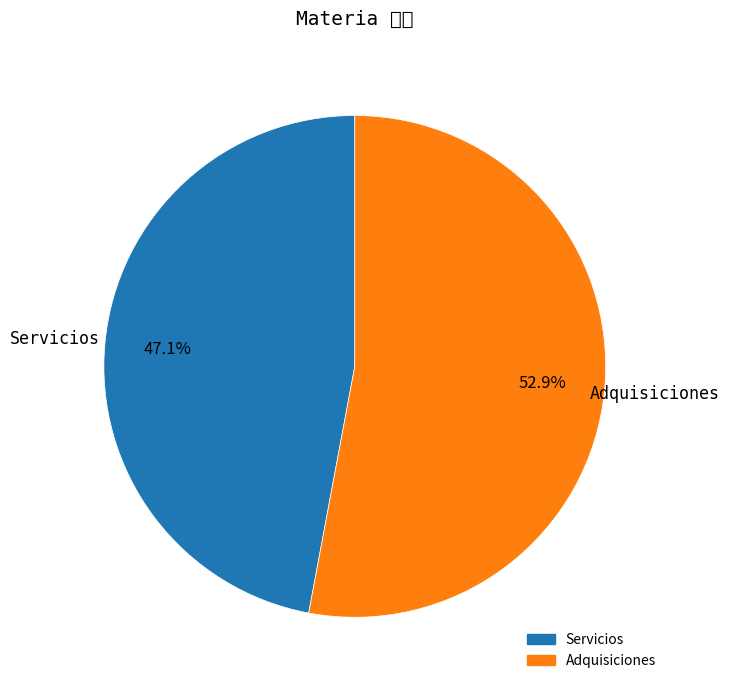

What percentage is the Adquisiciones slice, to the nearest percent?

53%